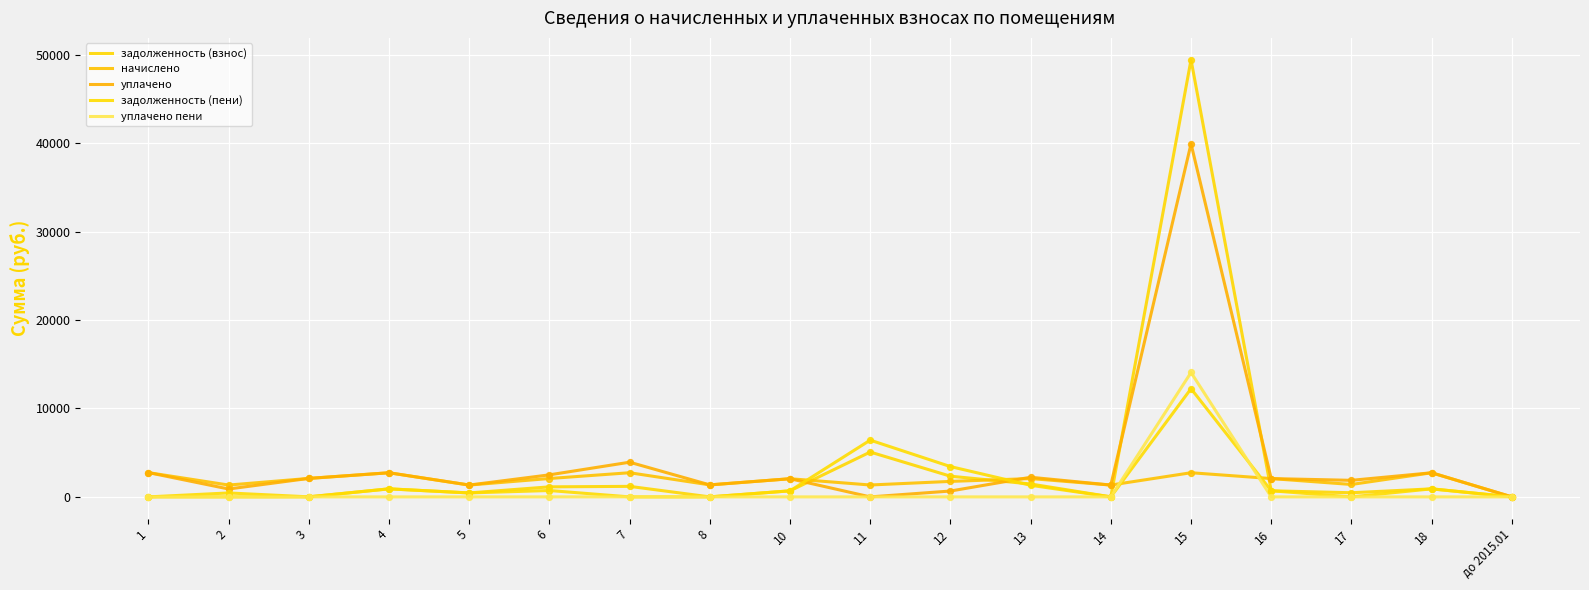

At how many categories does at least one series exceed 24708?

1